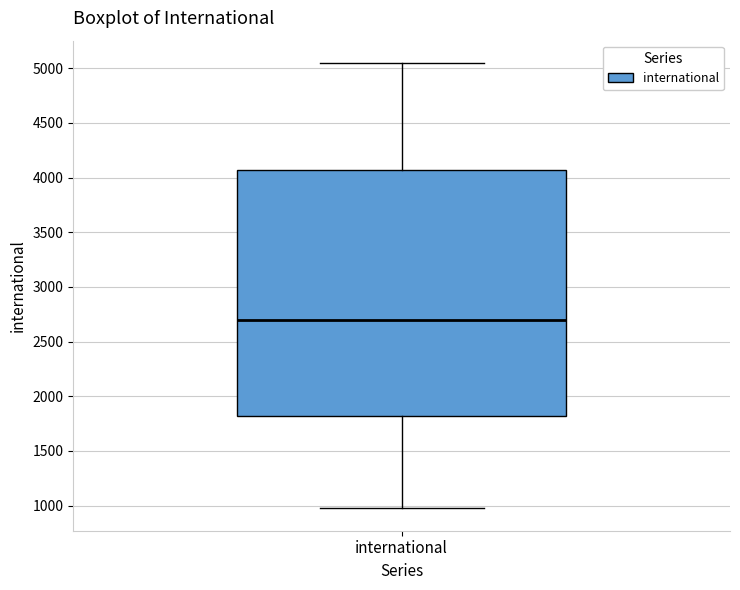

Transcribe this box plot: give where the median line is, the range the box spans, and where the two whiskers end, as read against the y-axis. The values are not printed on the chart, so give them approximately, as read against the axis.

median 2700, box 1800 to 4050, whiskers 950 to 5050